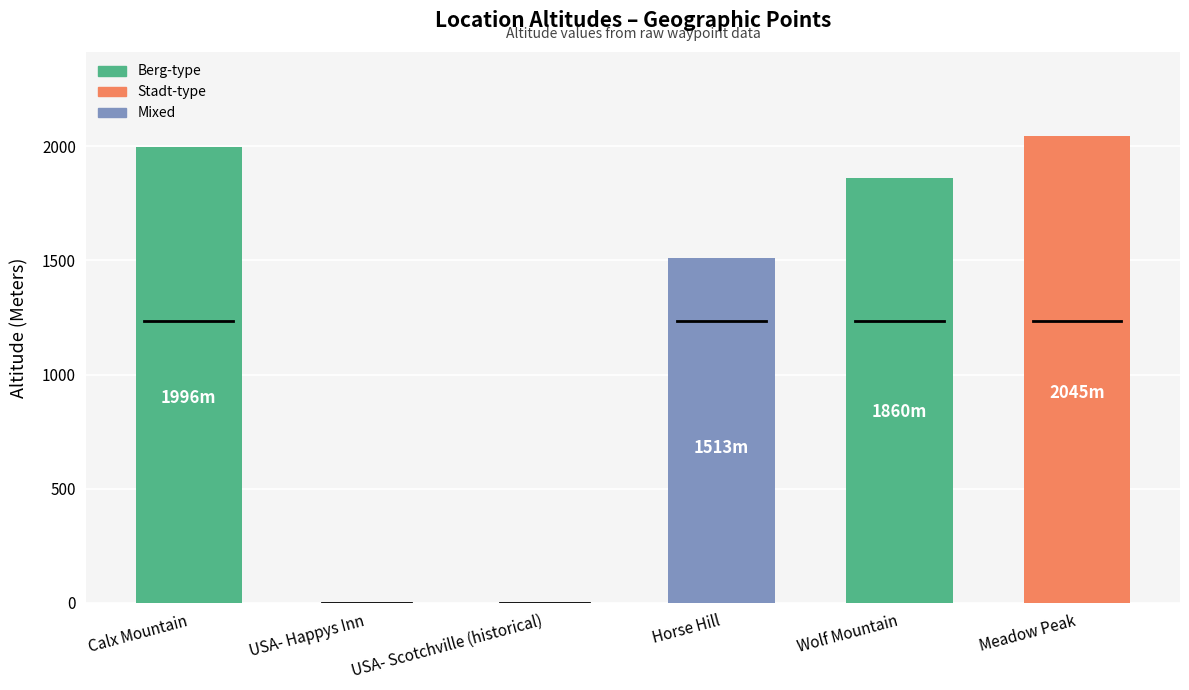

The value at USA- Scotchville (historical) is 644. True or false?

False